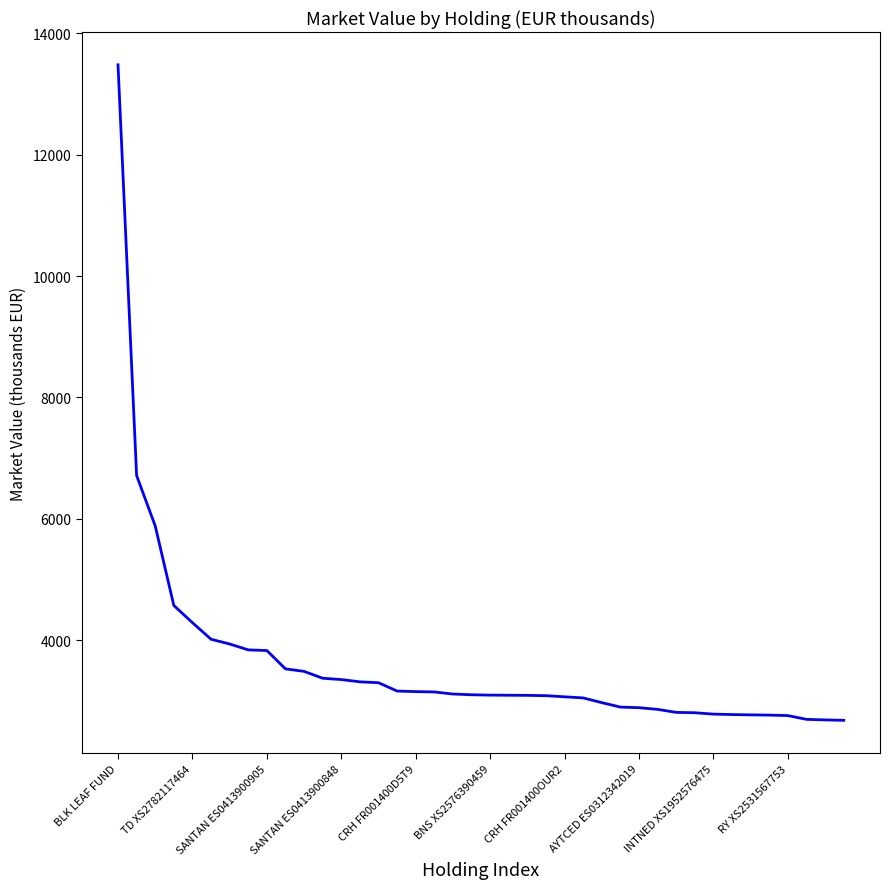

What is the maximum value shown in the chart?

13478